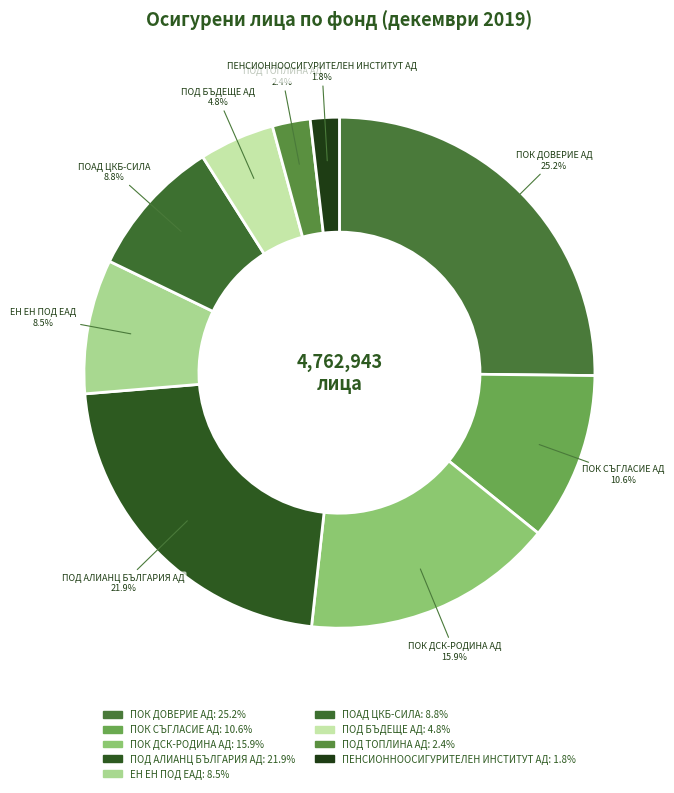

Do ПОК ДСК-РОДИНА АД and ПОД ТОПЛИНА АД together represent more than half of the pie?

No